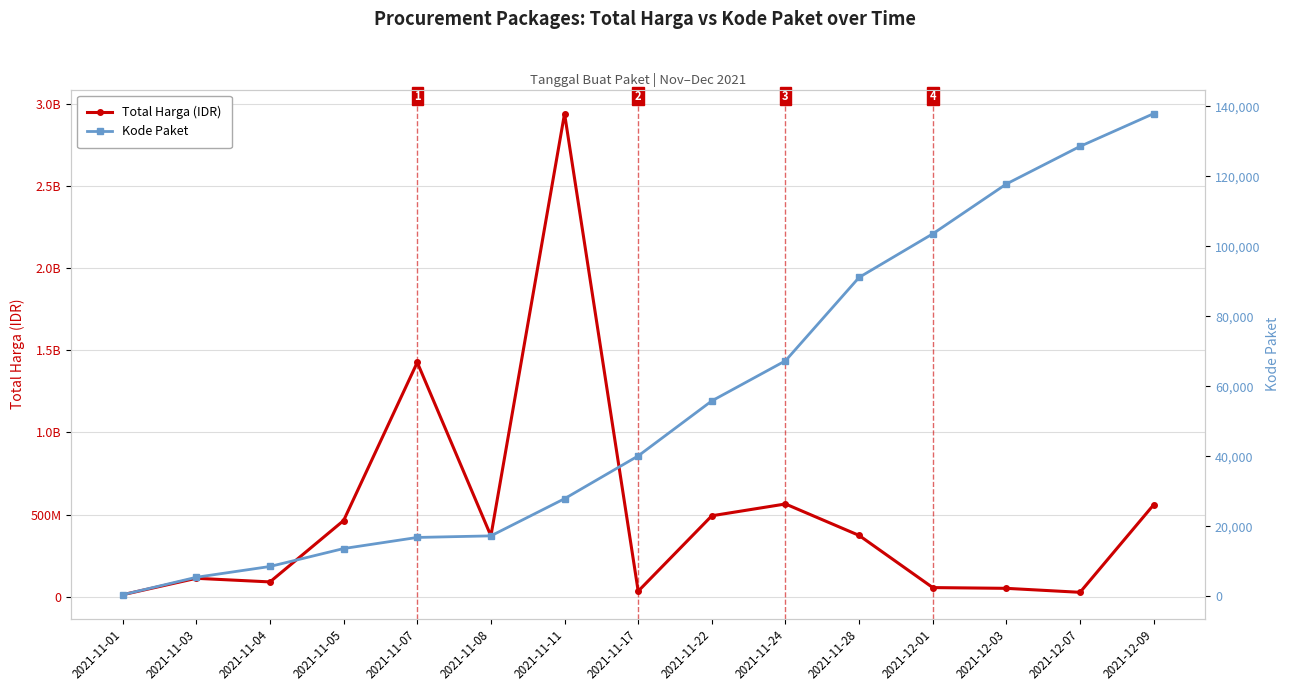

True or false: Kode Paket and Total Harga (IDR) cross at least once.

False